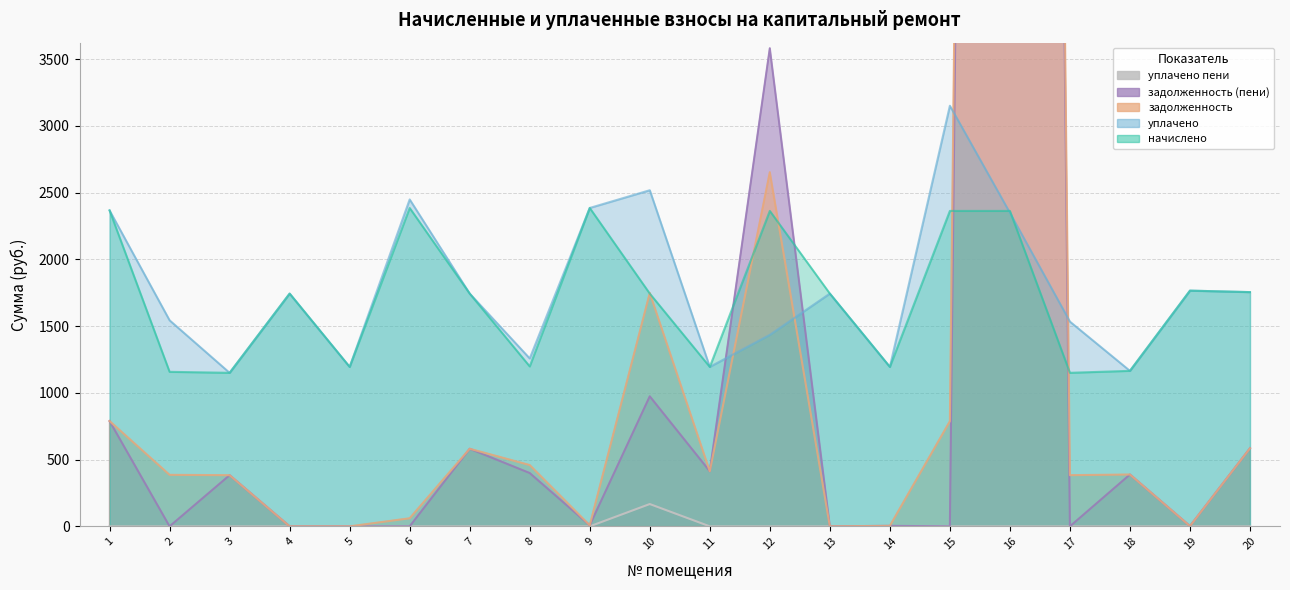

Reading left to right, transcribe all the data shown in this chart.

задолженность: 789.0	385.9	383.3	0.0	0.0	60.6	581.3	459.2	7.9	1748.5	412.5	2653.4	0.1	3.8	787.8	40826.8	383.4	388.4	2.0	585.0
задолженность (пени): 789.0	0.0	383.3	0.0	0.0	0.0	581.3	399.4	7.9	974.3	412.5	3582.0	0.1	3.8	0.0	40840.8	0.0	388.4	2.0	585.0
начислено: 2367.1	1157.7	1150.3	1744.0	1194.6	2385.5	1744.0	1198.3	2385.5	1744.0	1194.6	2363.4	1744.0	1194.6	2363.4	2363.4	1150.3	1165.1	1766.1	1755.0
уплачено: 2367.1	1543.6	1150.3	1744.0	1194.6	2449.2	1744.0	1258.1	2385.5	2518.2	1194.6	1434.8	1744.0	1194.6	3151.2	2349.4	1533.8	1165.1	1766.1	1755.0
уплачено пени: 0.0	0.0	0.0	0.0	0.0	0.0	0.0	0.0	0.0	167.2	0.0	0.0	0.0	0.0	0.0	0.0	0.0	0.0	0.0	0.0